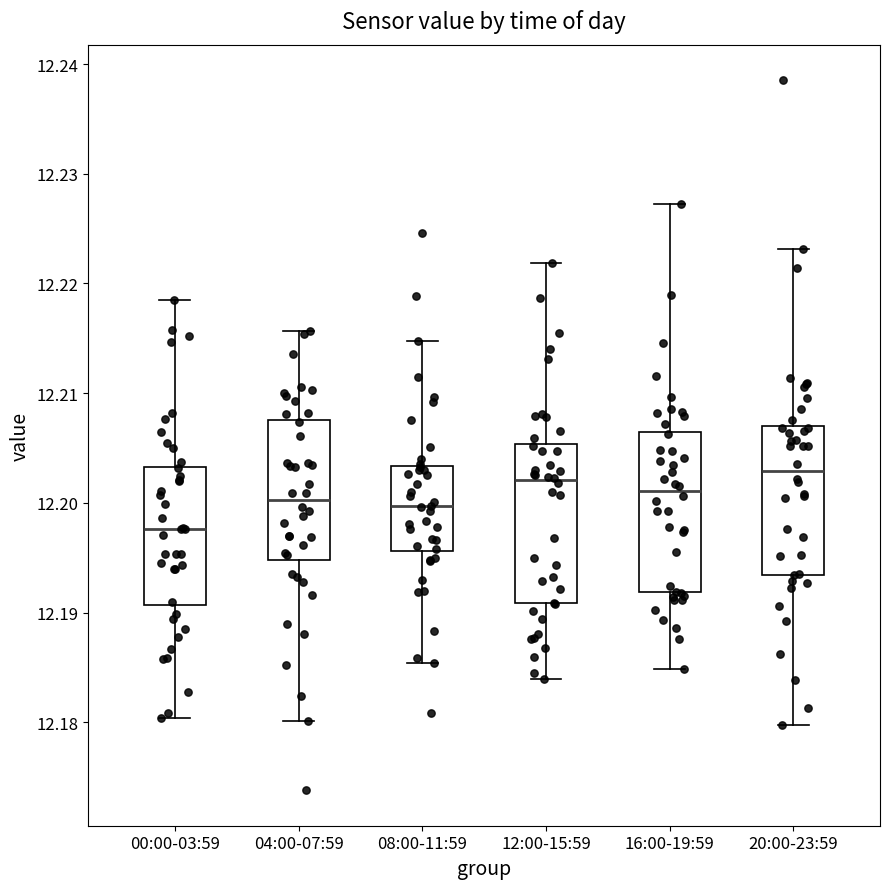

Reading left to right, read every box against the y-axis: the position of its median line, the range the box covers, and the ends of its whiskers. The values are not printed on the chart, so give them approximately, as read against the axis.

00:00-03:59: median 12.198, box 12.191 to 12.203, whiskers 12.180 to 12.219
04:00-07:59: median 12.200, box 12.195 to 12.208, whiskers 12.180 to 12.216
08:00-11:59: median 12.200, box 12.196 to 12.203, whiskers 12.185 to 12.215
12:00-15:59: median 12.202, box 12.191 to 12.205, whiskers 12.184 to 12.222
16:00-19:59: median 12.201, box 12.192 to 12.206, whiskers 12.185 to 12.227
20:00-23:59: median 12.203, box 12.193 to 12.207, whiskers 12.180 to 12.223